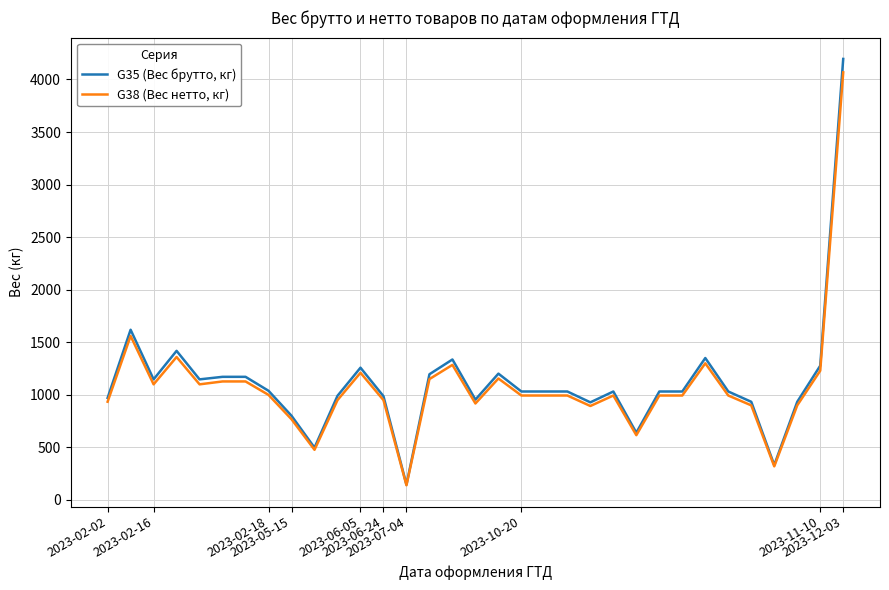

Does the chart display data point markers on the line(s)?

No